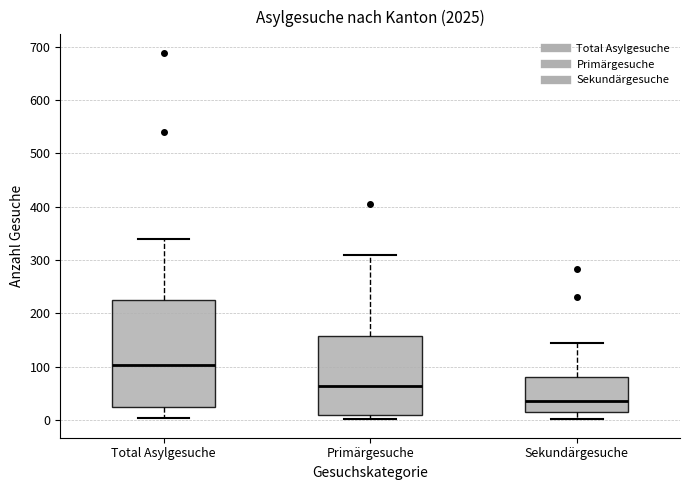

Which box has the highest median line?

Total Asylgesuche